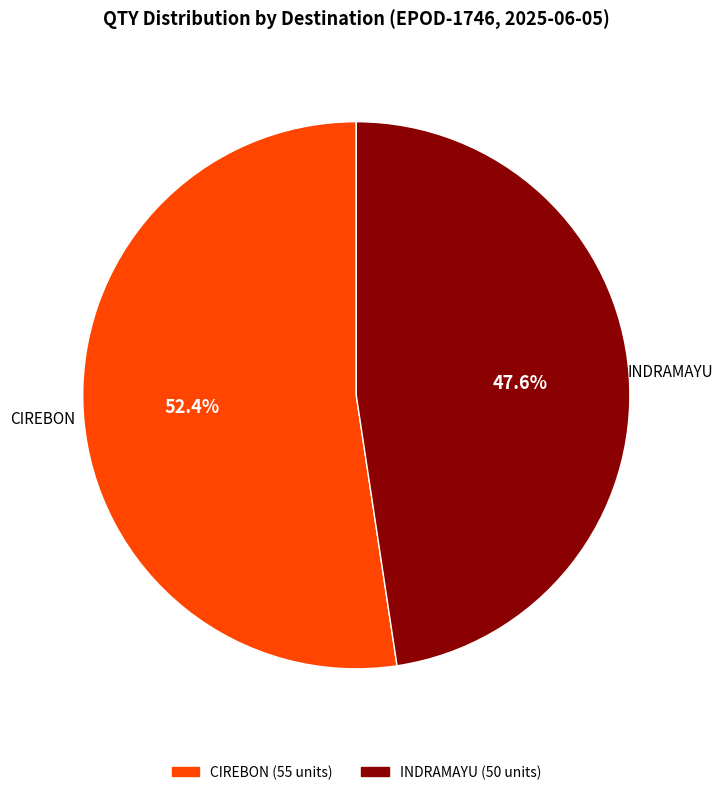

Is there a majority slice in this chart?

Yes